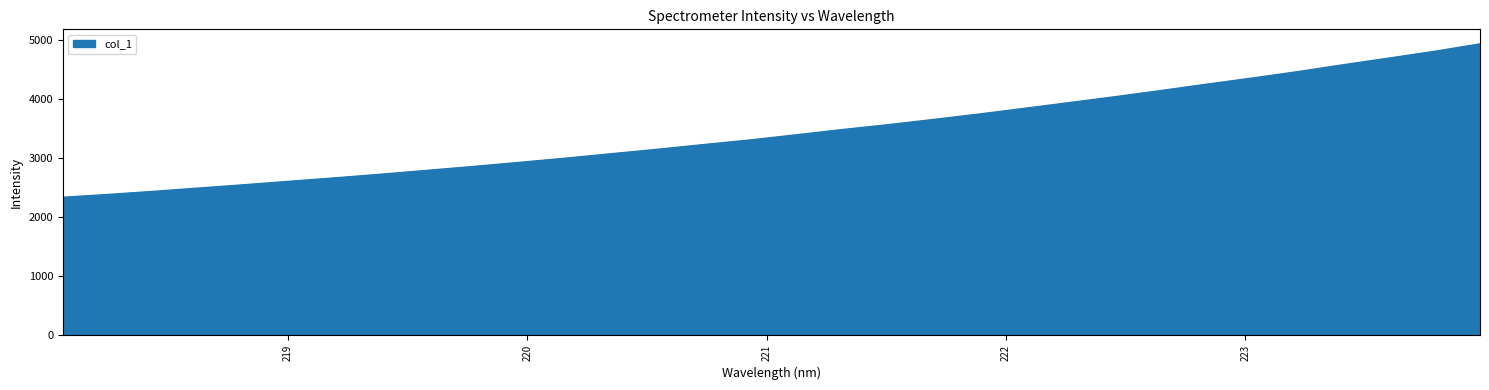

What is the difference between the maximum and minimum values?

2597.7